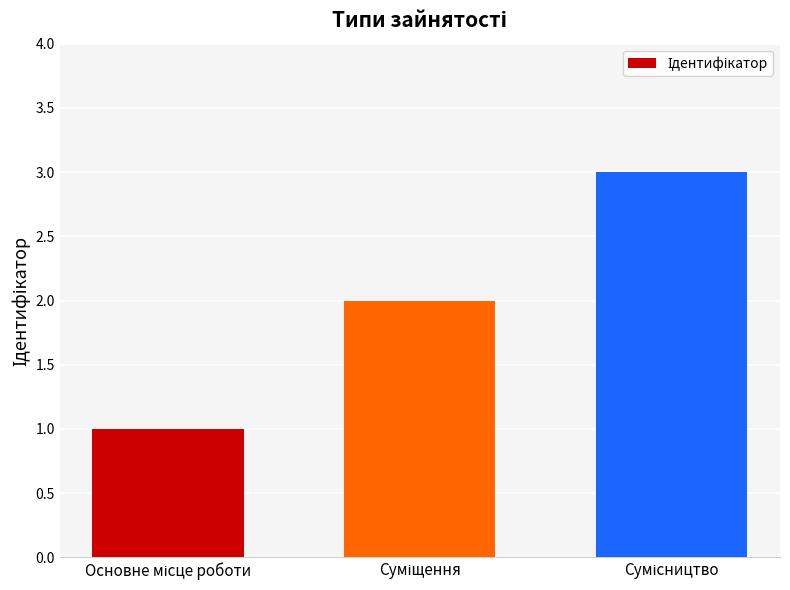

How many values are between 1 and 3?

3